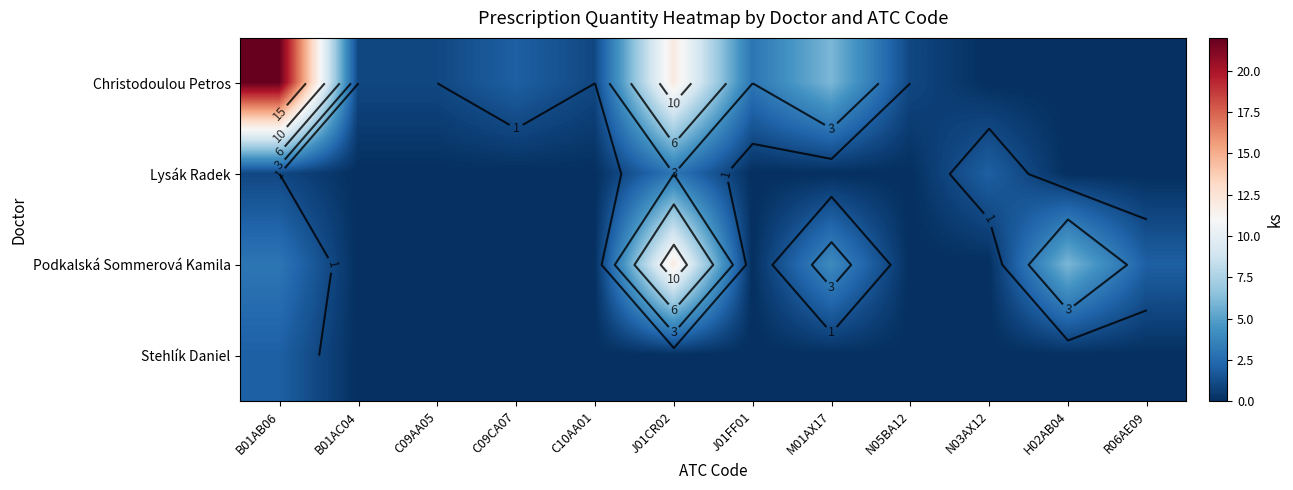

Count the Lysák Radek values in the range 0 to 1.

10